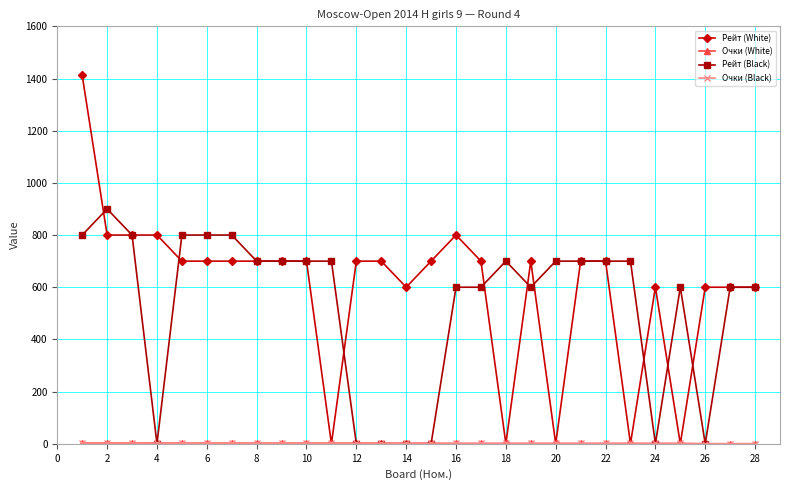

What is the maximum value shown in the chart?

1412.0